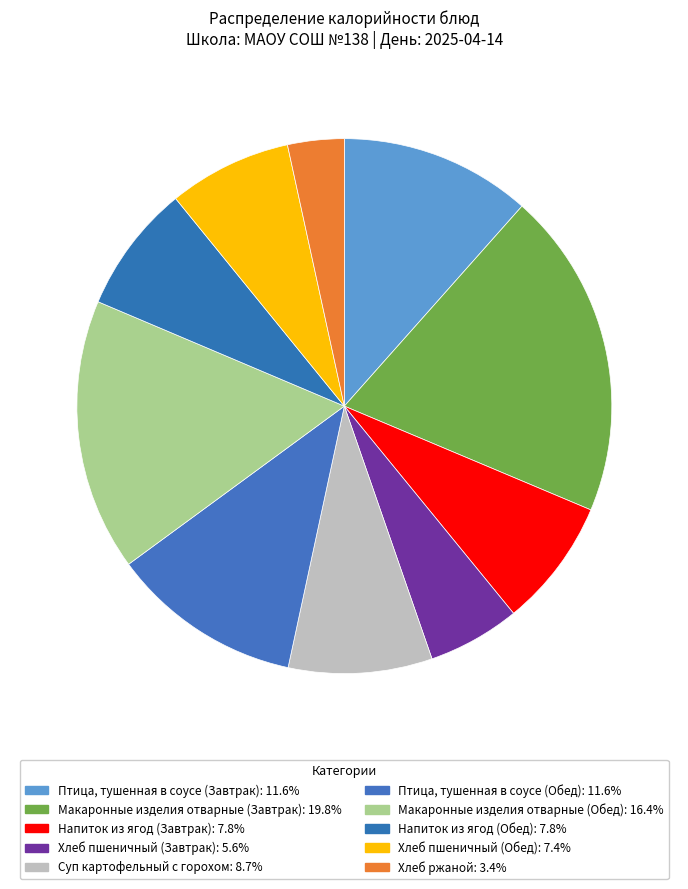

How many segments does this pie chart have?

10